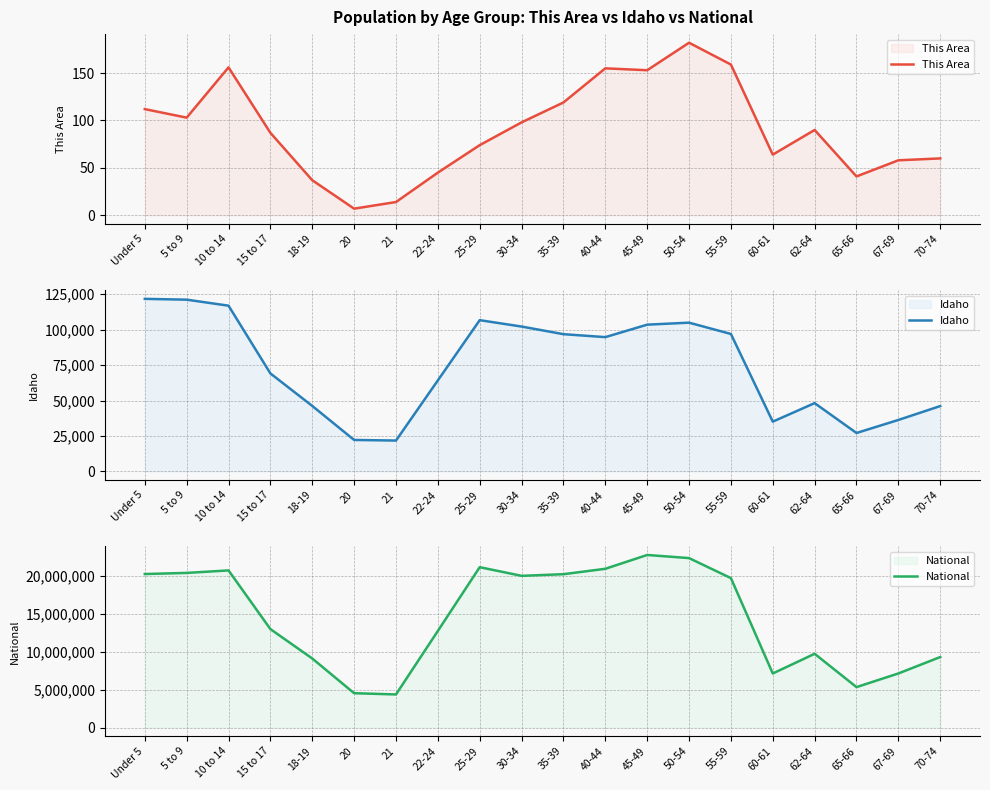

Which series has the largest total across all categories?

National